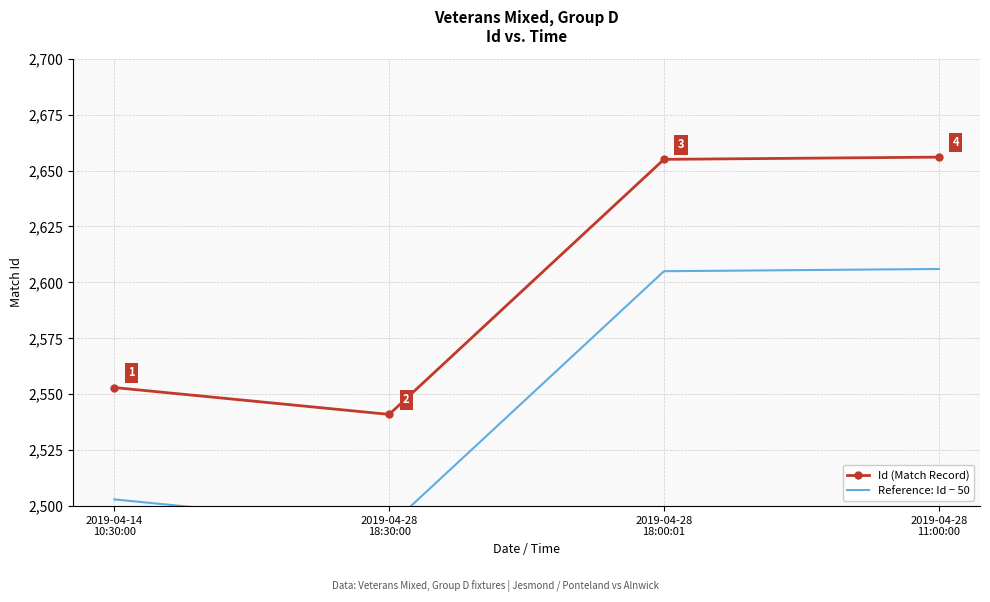

Reading left to right, list all the values displayed in this chart.

Id (Match Record): 2019-04-14
10:30:00=2553	2019-04-28
18:30:00=2541	2019-04-28
18:00:01=2655	2019-04-28
11:00:00=2656
Reference: Id − 50: 2019-04-14
10:30:00=2503	2019-04-28
18:30:00=2491	2019-04-28
18:00:01=2605	2019-04-28
11:00:00=2606